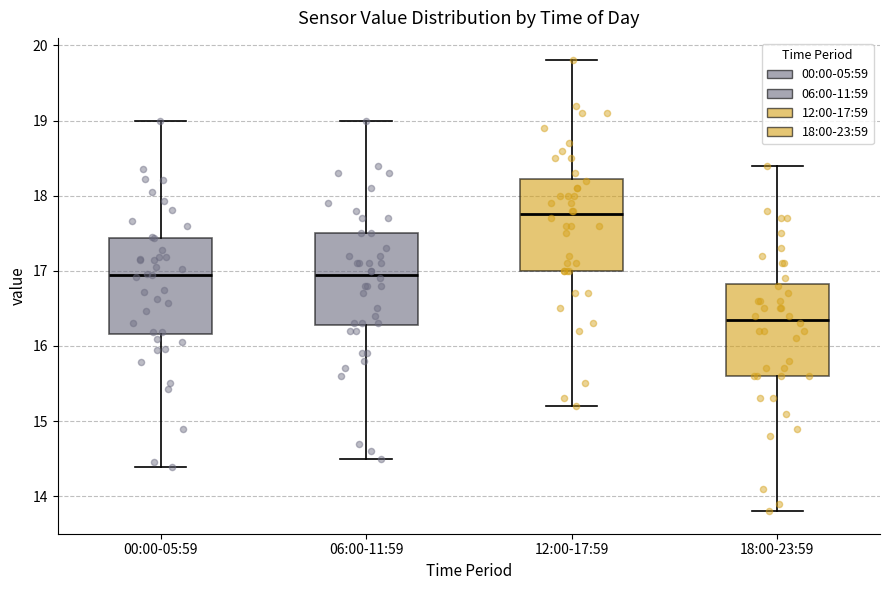

Reading left to right, read every box against the y-axis: the position of its median line, the range the box covers, and the ends of its whiskers. The values are not printed on the chart, so give them approximately, as read against the axis.

00:00-05:59: median 17.0, box 16.2 to 17.4, whiskers 14.4 to 19.0
06:00-11:59: median 17.0, box 16.3 to 17.5, whiskers 14.5 to 19.0
12:00-17:59: median 17.8, box 17.0 to 18.2, whiskers 15.2 to 19.8
18:00-23:59: median 16.4, box 15.6 to 16.8, whiskers 13.8 to 18.4